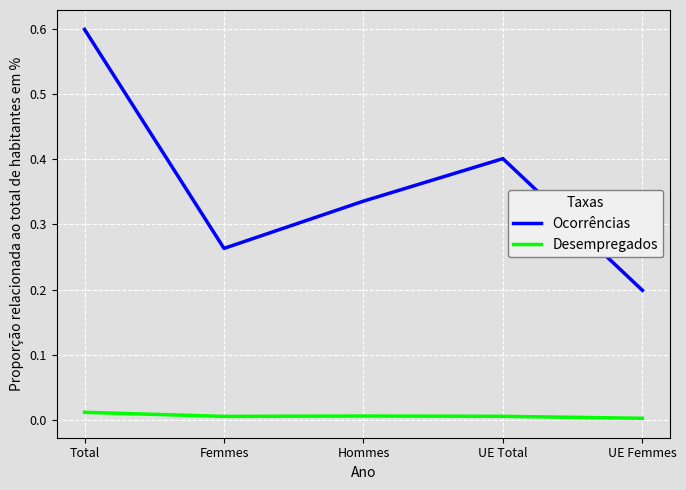

Is it true that Ocorrências equals 0.5 at Hommes?

False